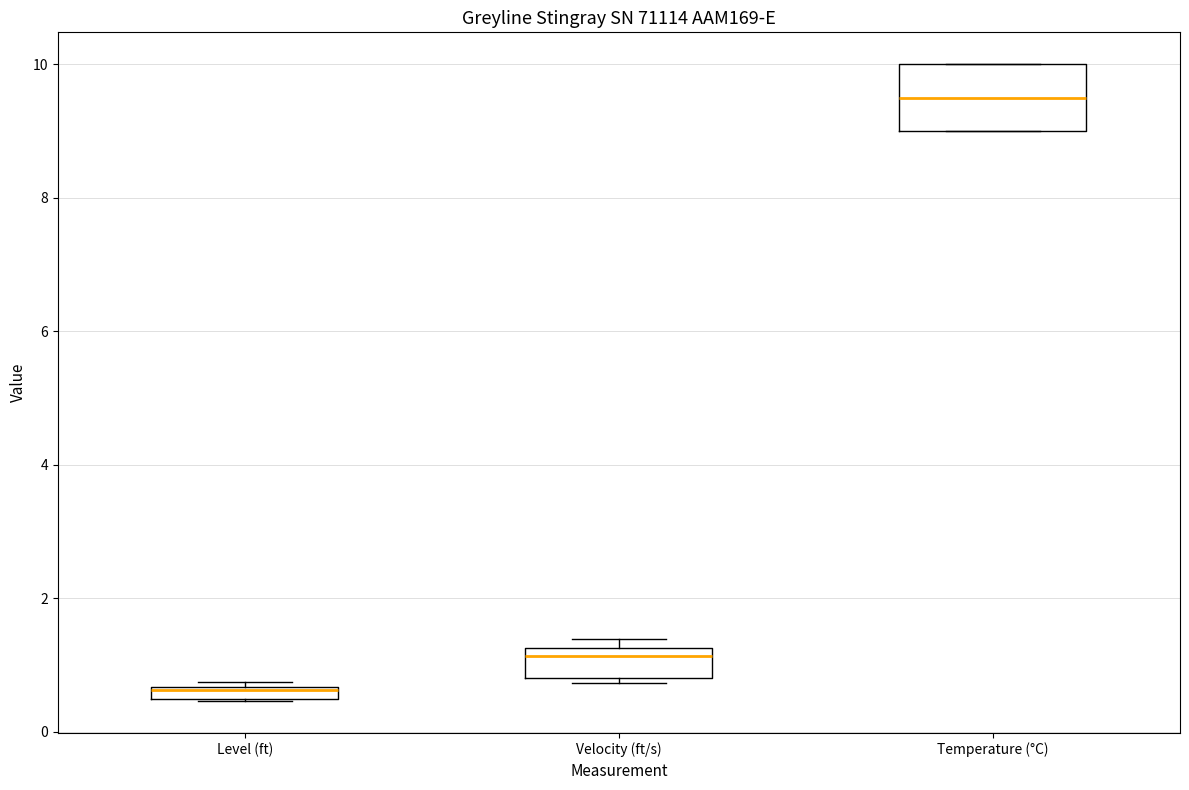

Where is the lower edge of the box for Velocity (ft/s) on the y-axis? The values are not printed on the chart, so give them approximately, as read against the axis.

0.8